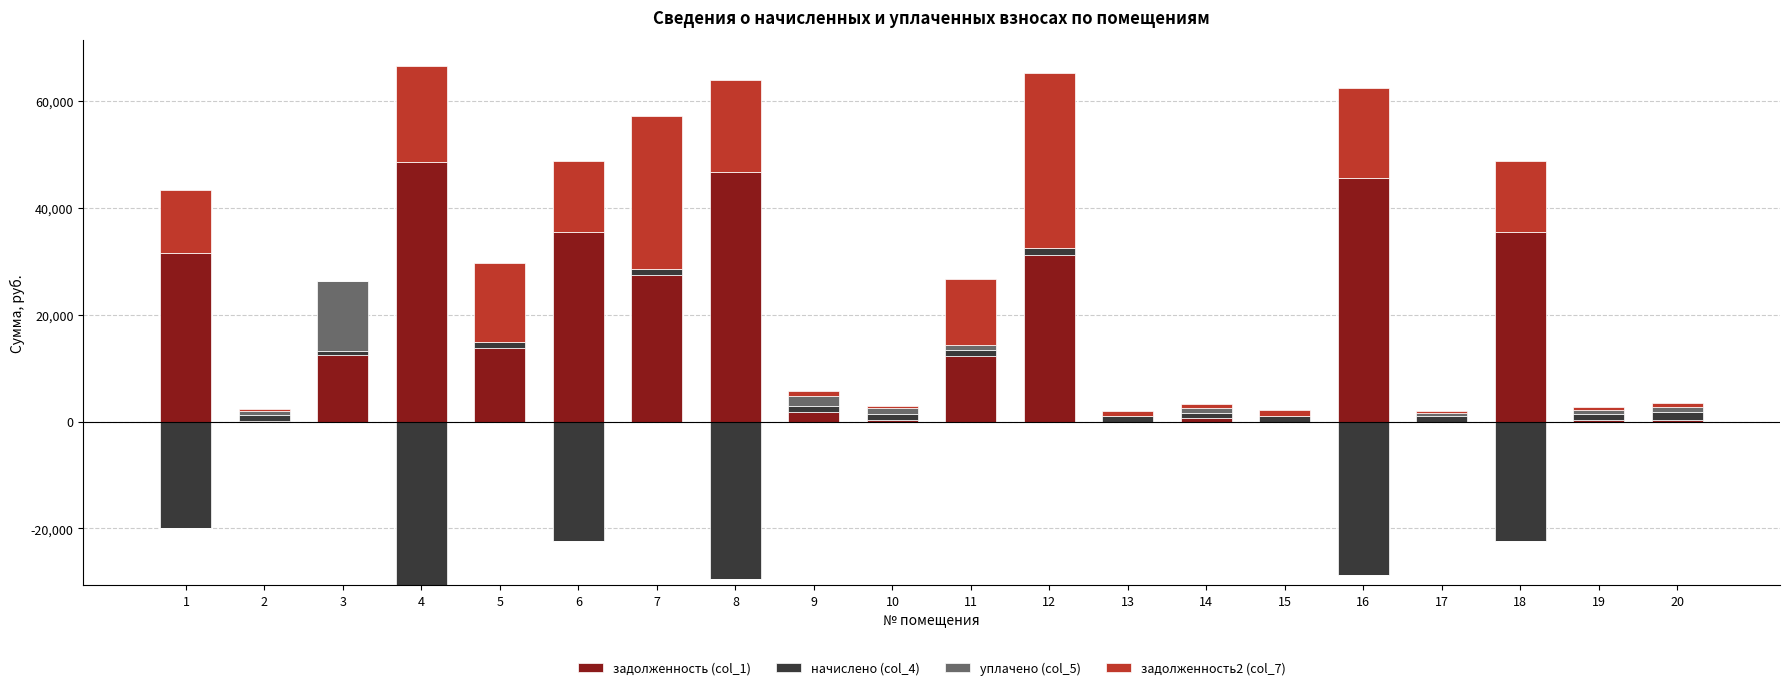

Is the value of начислено (col_4) at 8 greater than the value of задолженность2 (col_7) at 4?

No